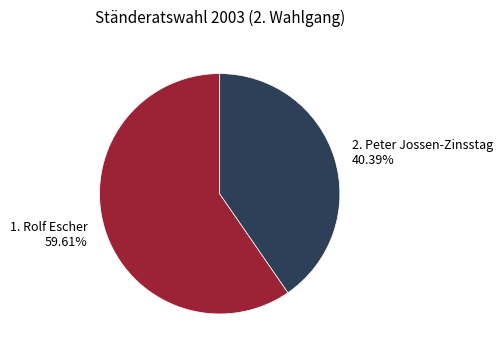

What portion of the pie excludes 1. Rolf Escher?

40.4%